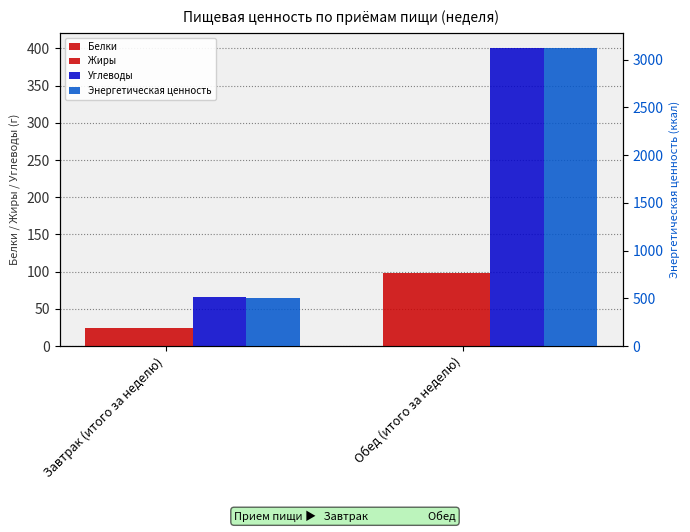

What is the spread (max minus min) of values at Завтрак (итого за неделю)?

481.0